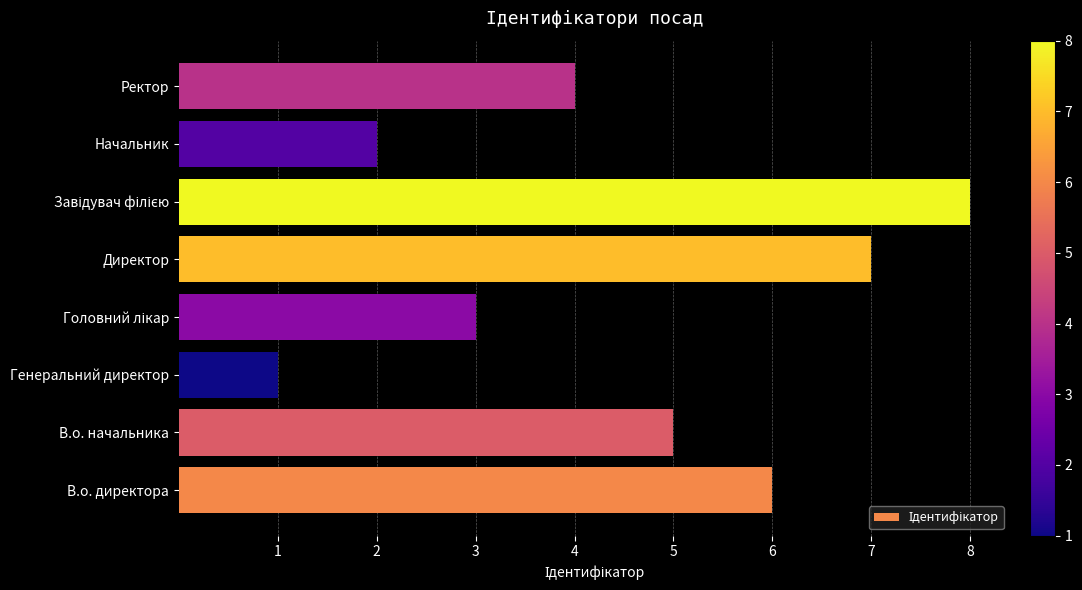

Between В.о. директора and Начальник, which is larger?

В.о. директора